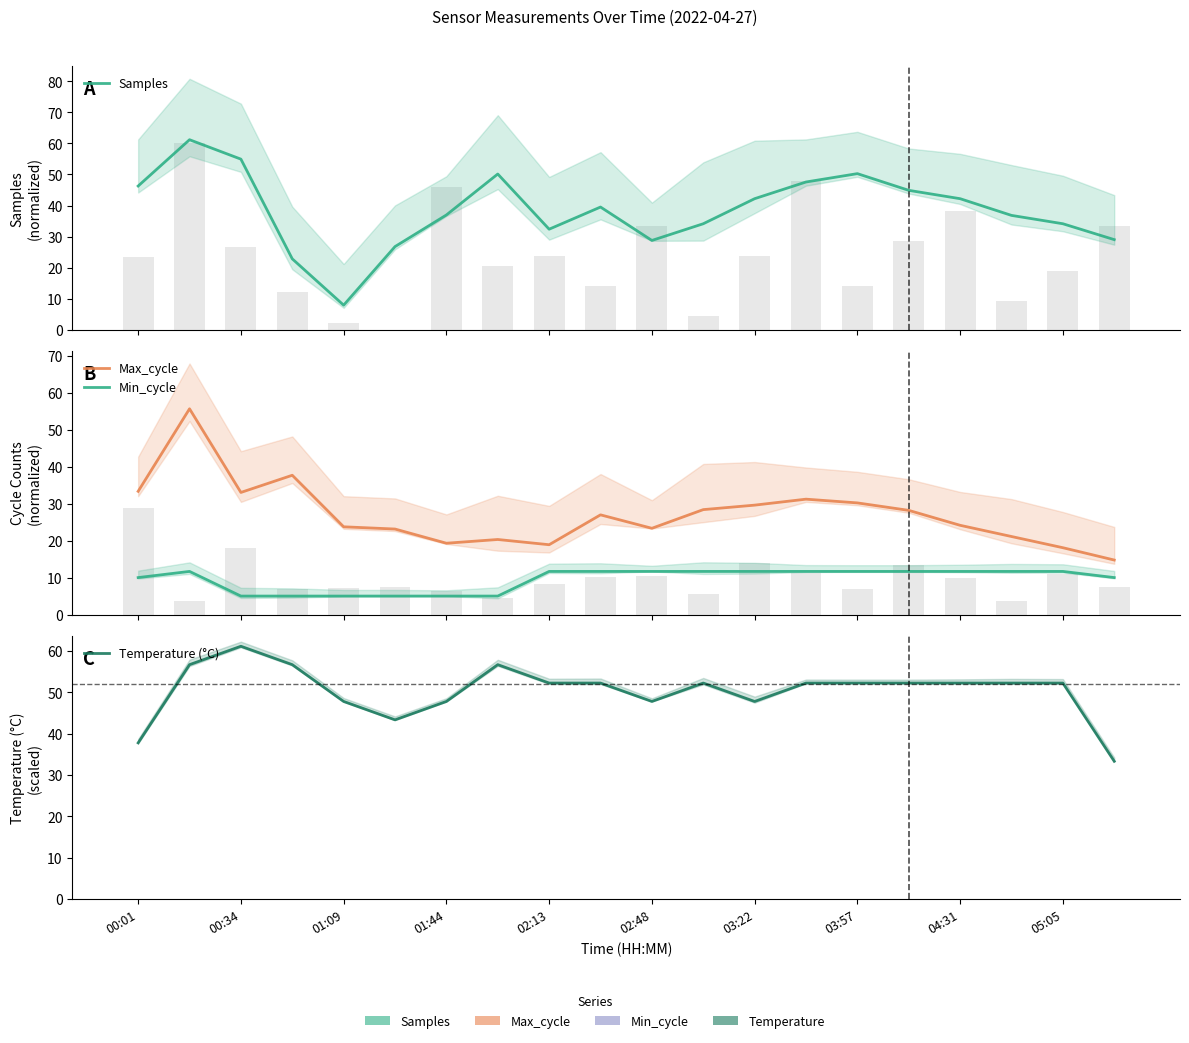

What is the label of the 5th bar from the right?

15